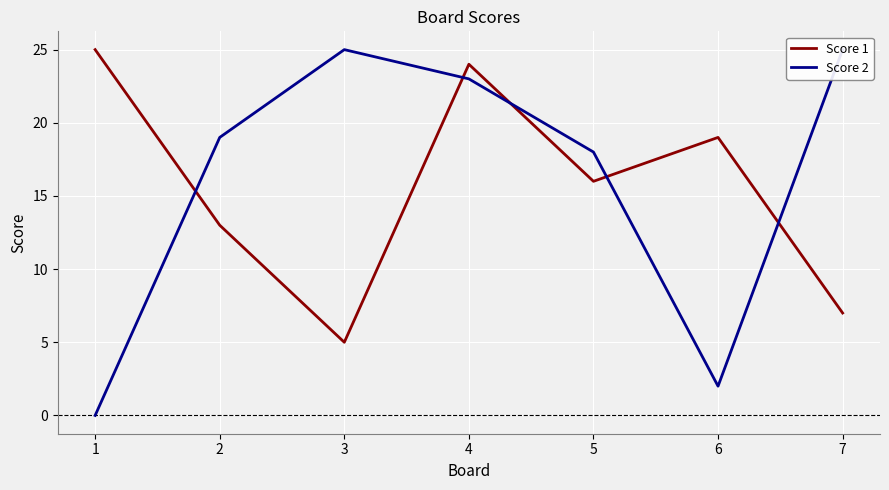

True or false: Score 2 and Score 1 intersect in this chart.

True